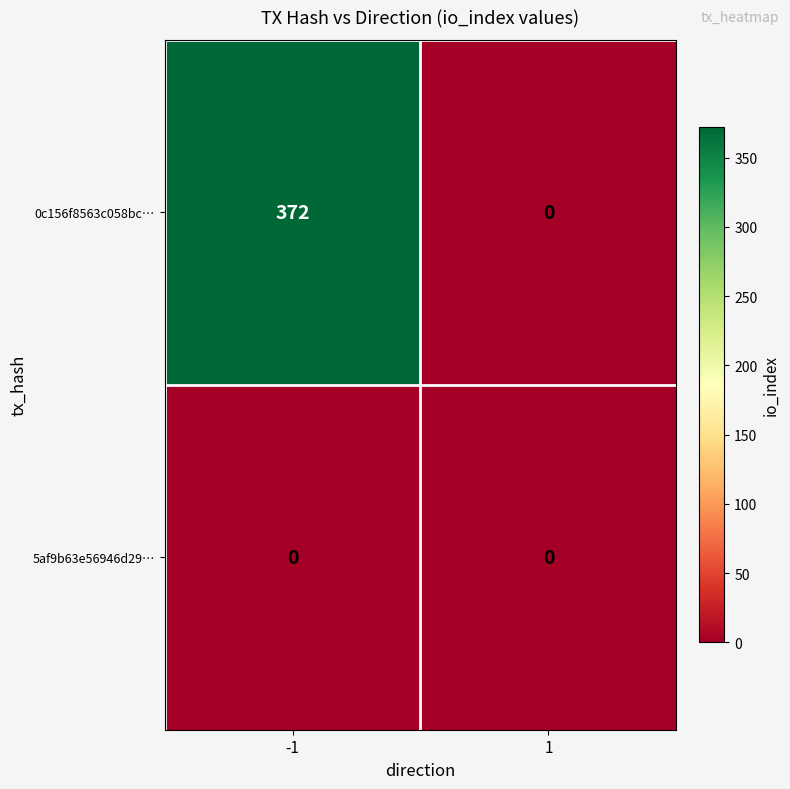

Reading left to right, list all the values displayed in this chart.

0c156f8563c058bc…: 372	0
5af9b63e56946d29…: 0	0